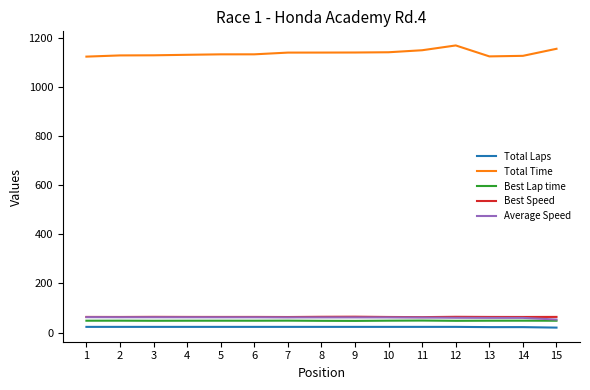

Is it true that Best Speed equals 101.9 at 7?

False